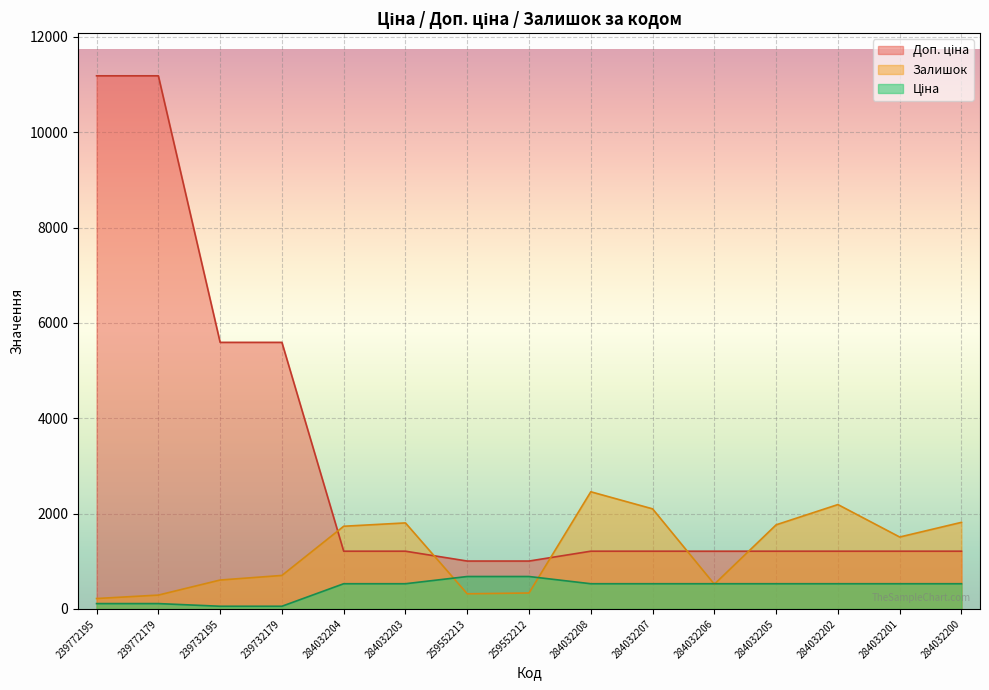

Does the chart display data point markers on the line(s)?

No